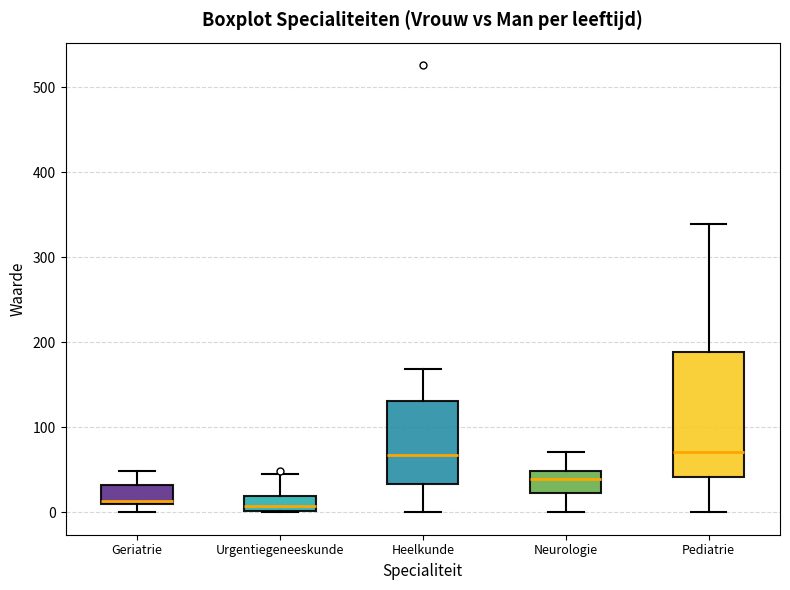

Comparing the boxes themselves (not the whiskers), which one is the tallest?

Pediatrie